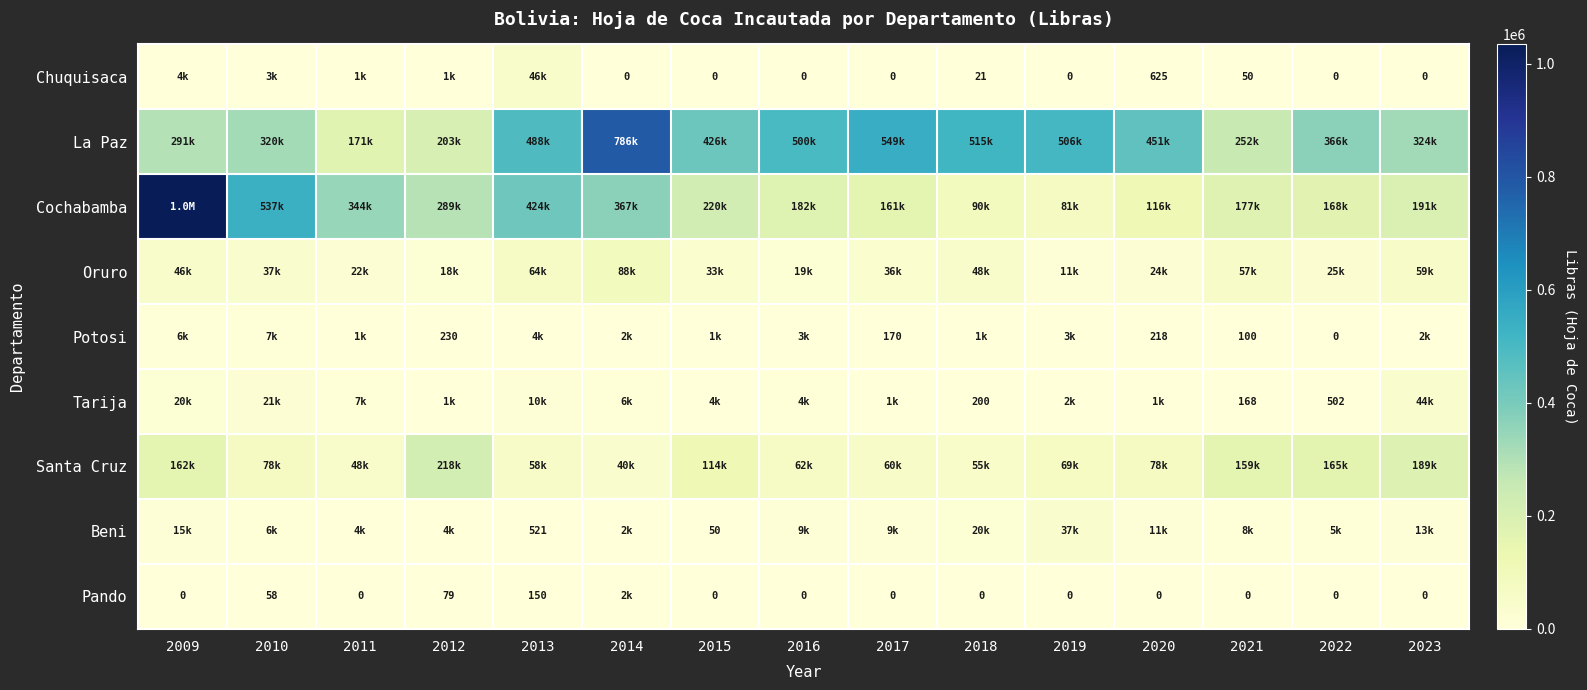

At 2021, list the series in order from smallest to largest.

Pando, Chuquisaca, Potosi, Tarija, Beni, Oruro, Santa Cruz, Cochabamba, La Paz